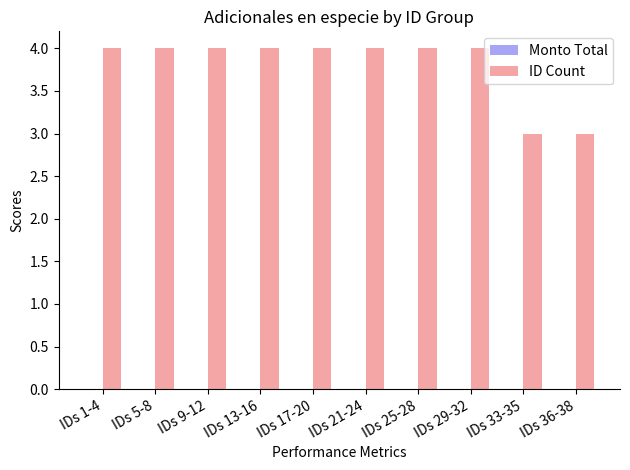

What position from the left is IDs 36-38?

10